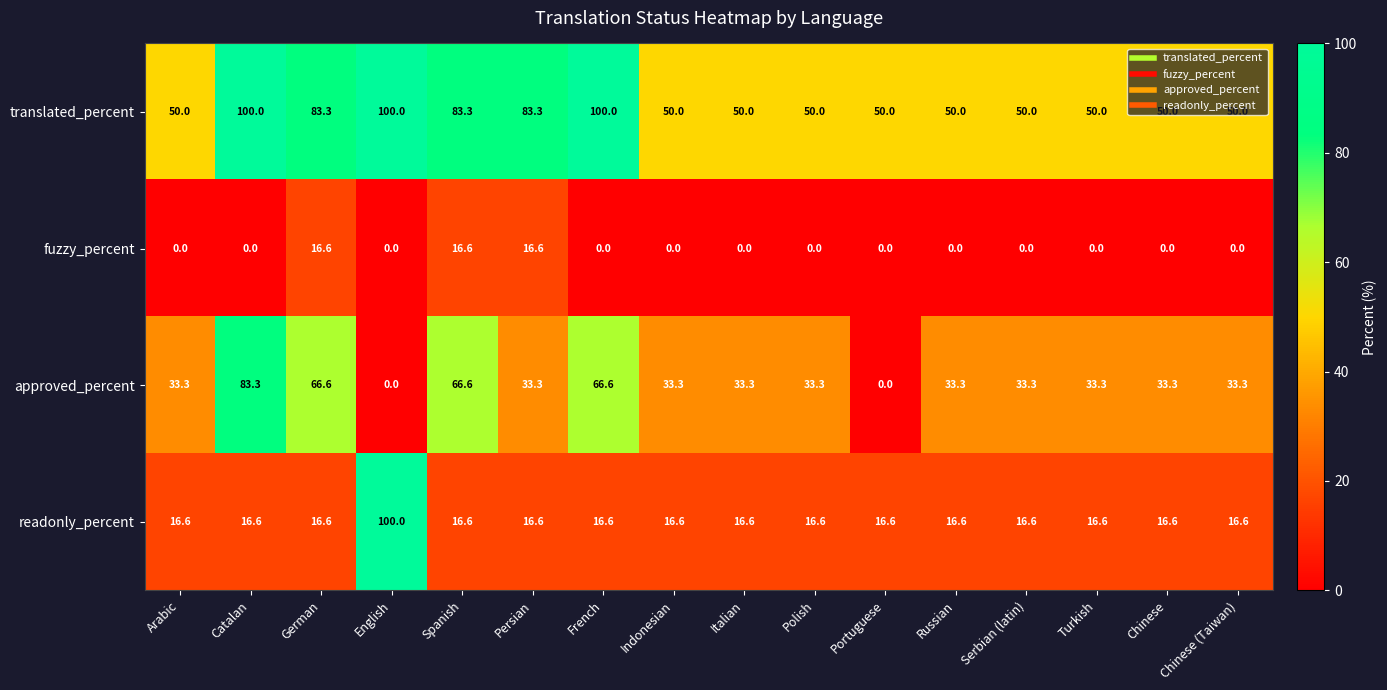

What is the average value of the readonly_percent series?

21.8